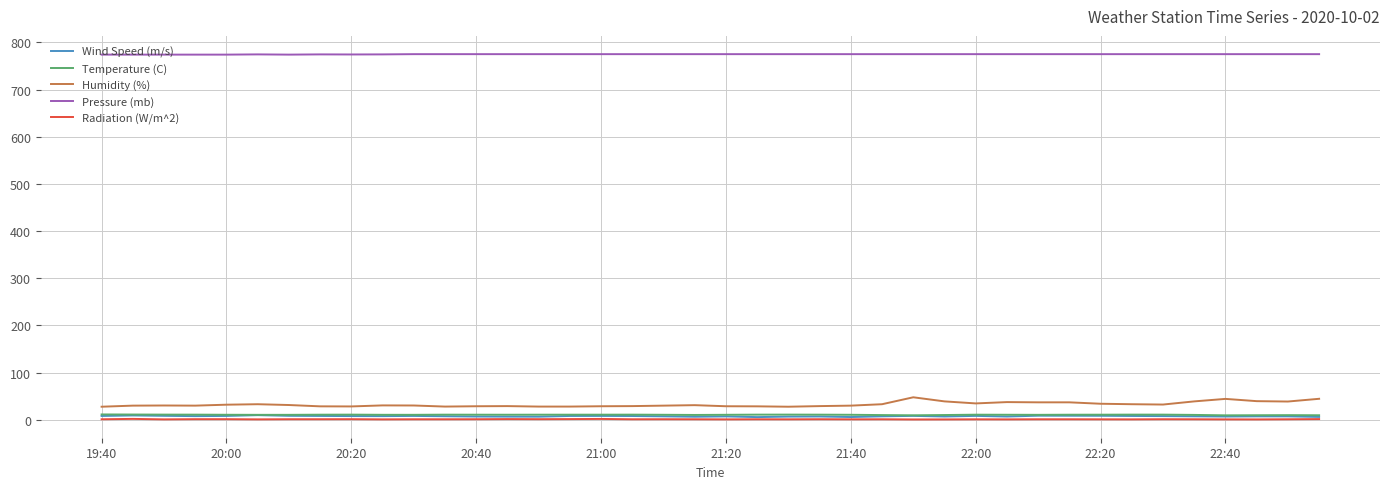

True or false: Pressure (mb) and Radiation (W/m^2) cross at least once.

False